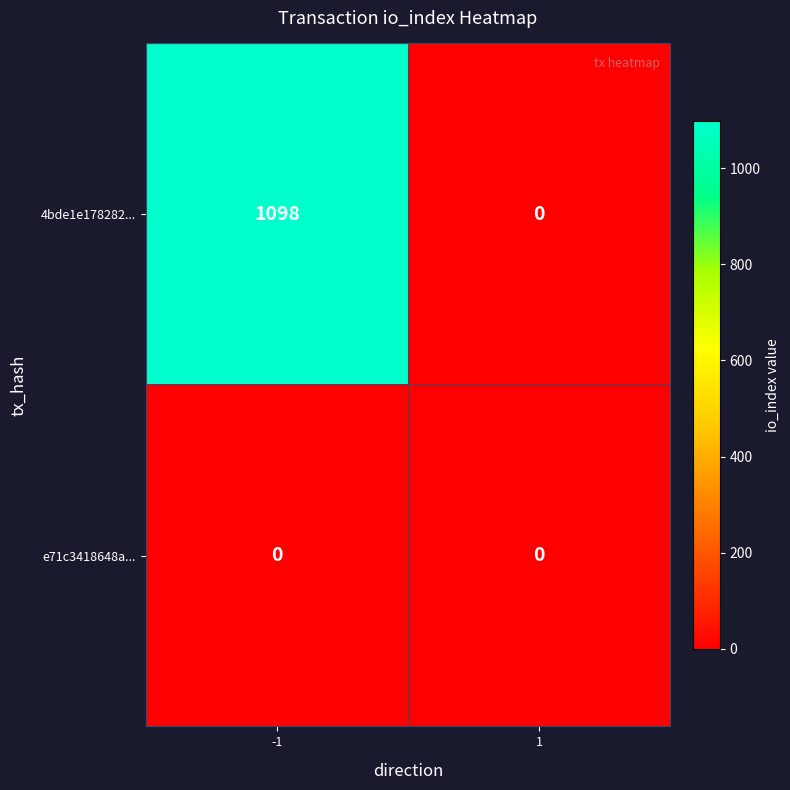

Is the value of 4bde1e178282... at -1 greater than the value of e71c3418648a... at 1?

Yes